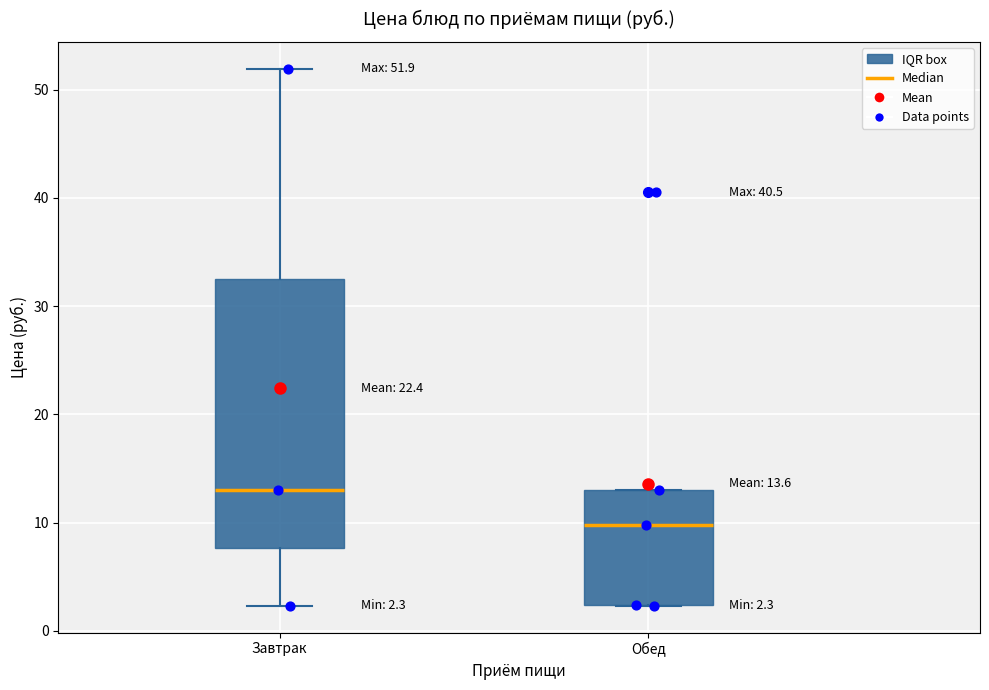

Comparing the boxes themselves (not the whiskers), which one is the tallest?

Завтрак